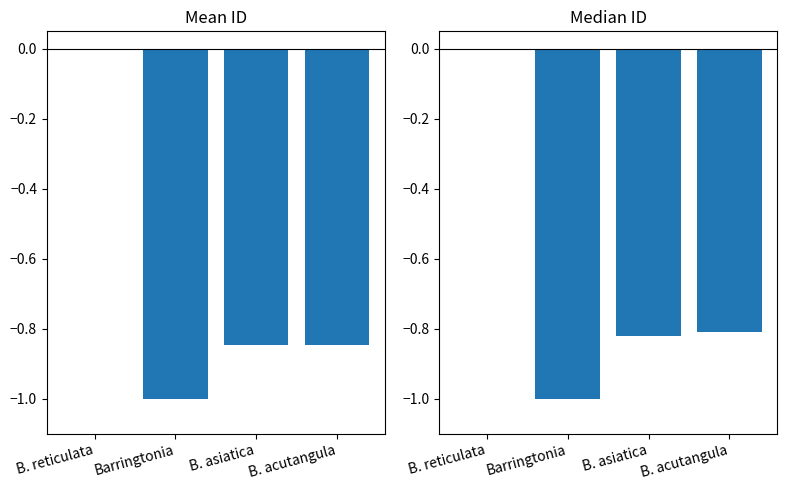

Is the value of Median ID at B. asiatica greater than the value of Mean ID at B. asiatica?

Yes